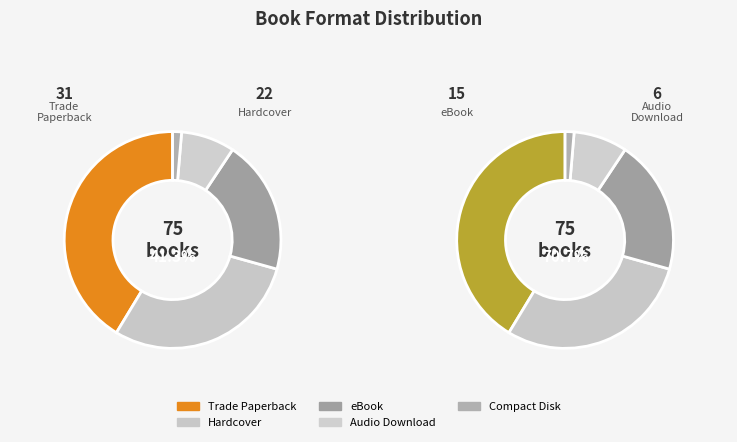

Is Trade Paperback the majority of the pie?

No